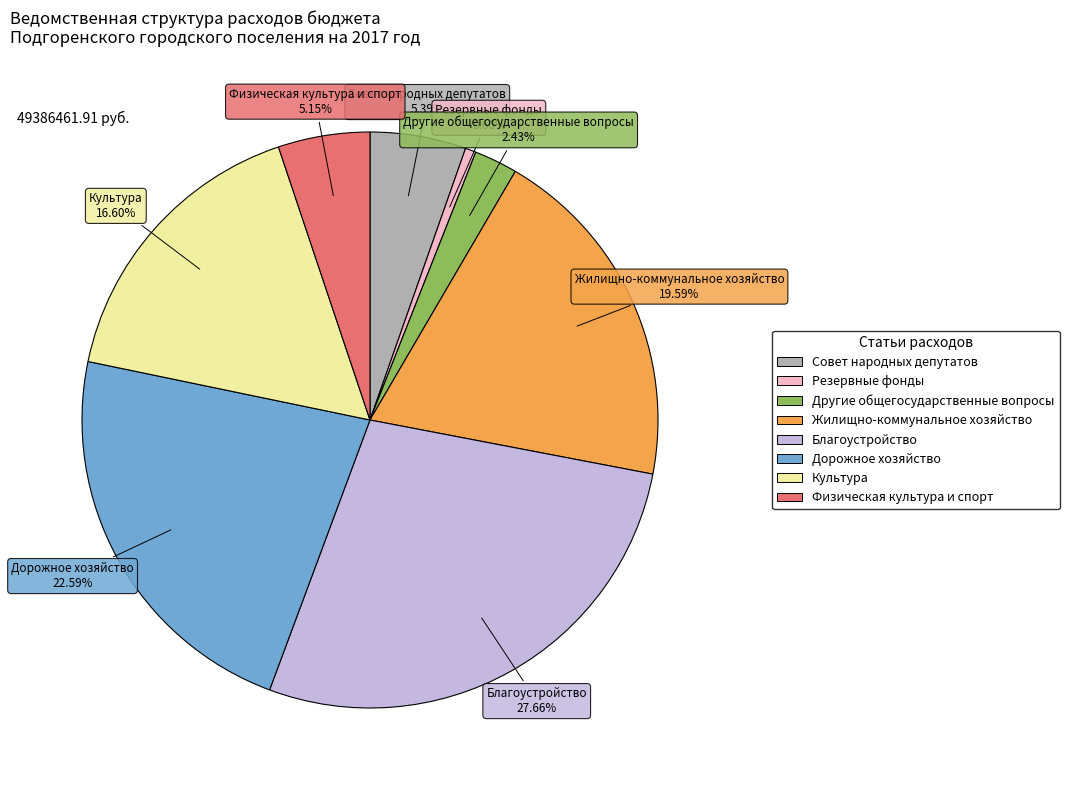

Approximately how many times larger is the value at Совет народных депутатов compared to Резервные фонды?

9.0